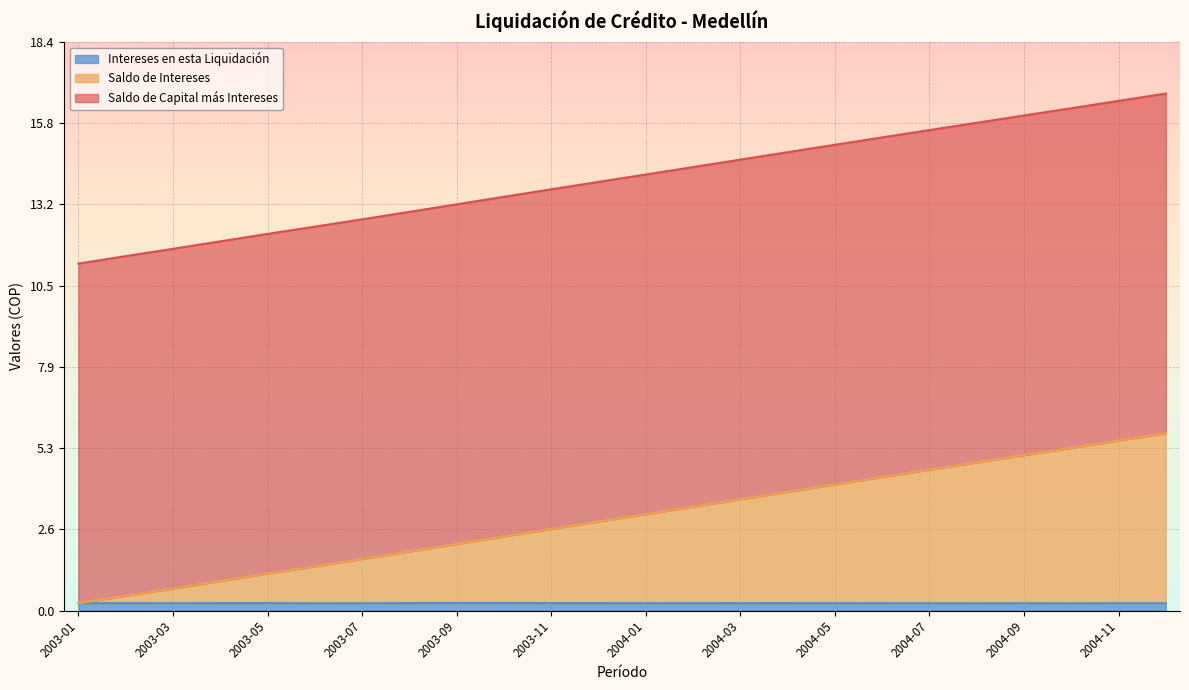

What are all the series names shown in the legend?

Intereses en esta Liquidación, Saldo de Intereses, Saldo de Capital más Intereses